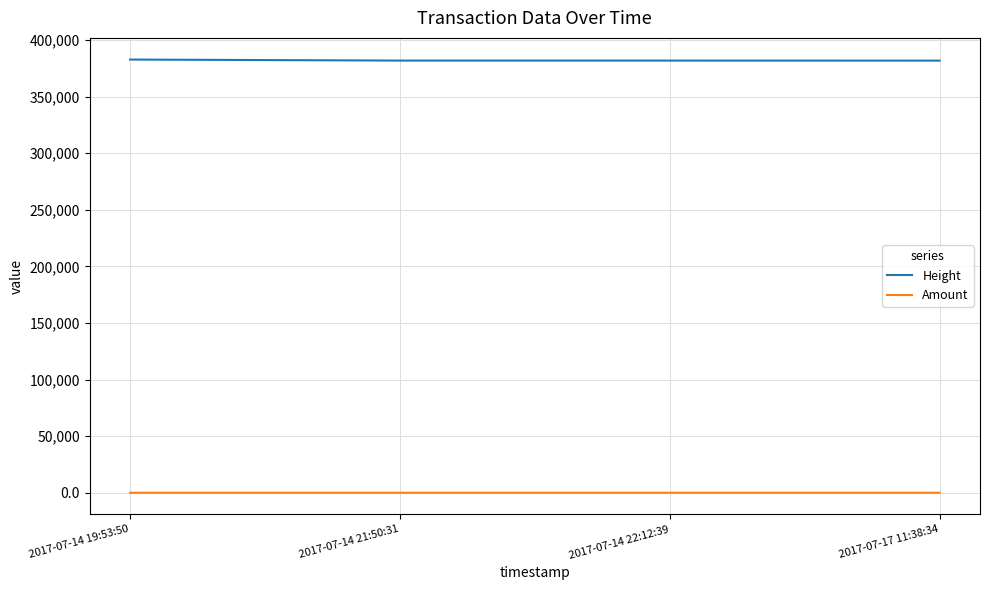

Count the number of categories in the chart.

4